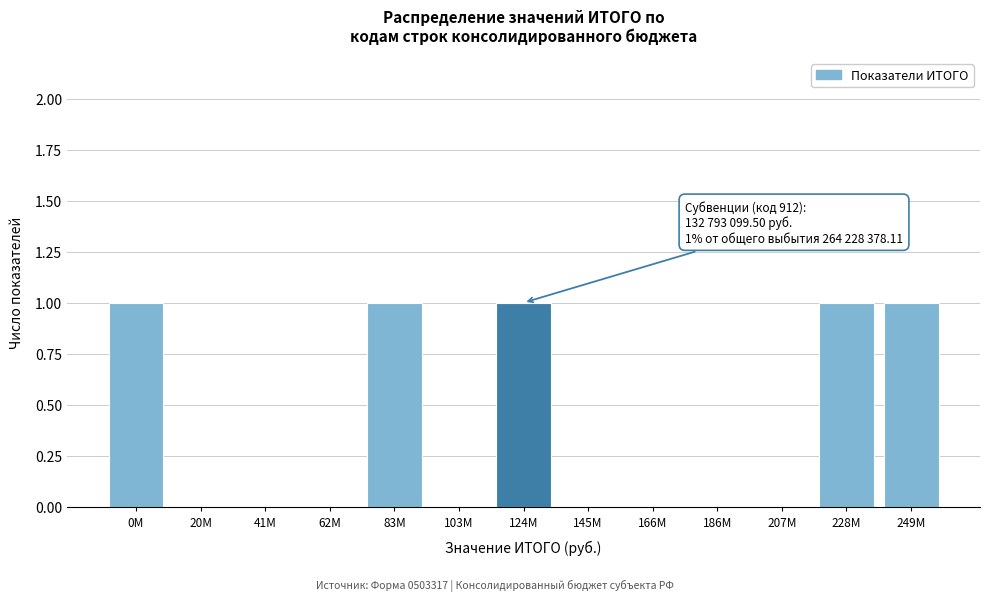

Reading right to left, what are all the values shown in this chart?

249M=1	228M=1	207M=0	186M=0	166M=0	145M=0	124M=1	103M=0	83M=1	62M=0	41M=0	20M=0	0M=1